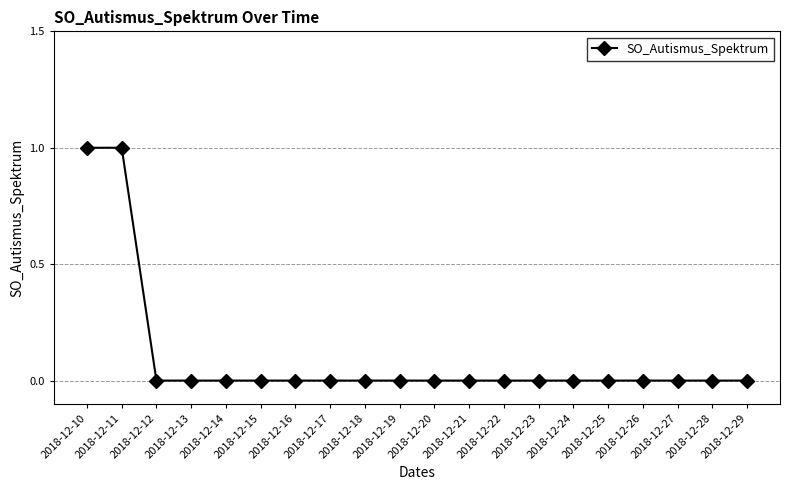

Which has a higher value, 2018-12-10 or 2018-12-20?

2018-12-10